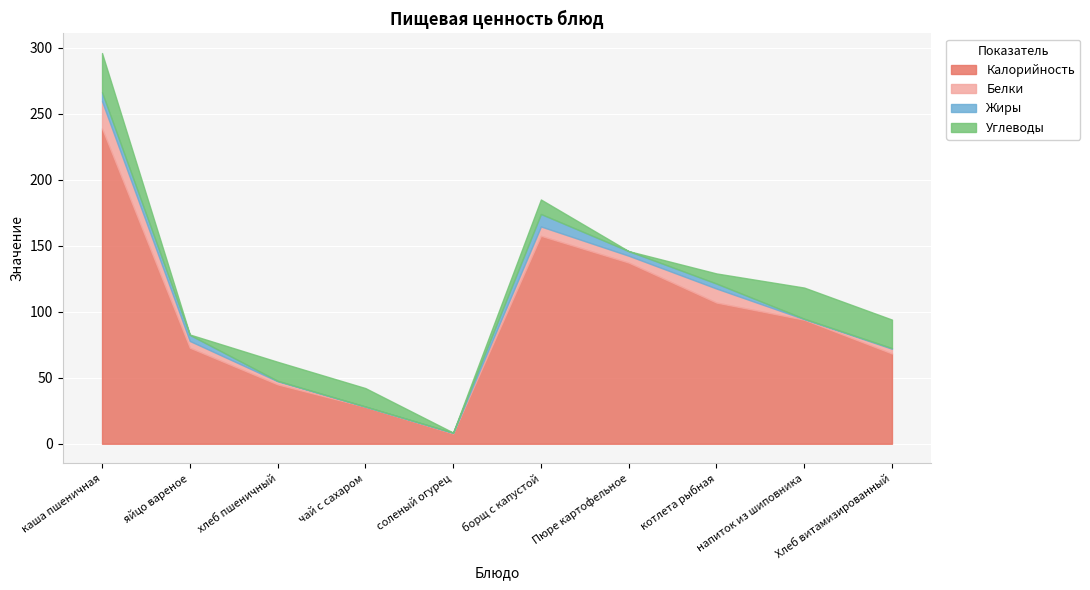

List the series in order of their peak value, lowest first.

Жиры, Белки, Углеводы, Калорийность